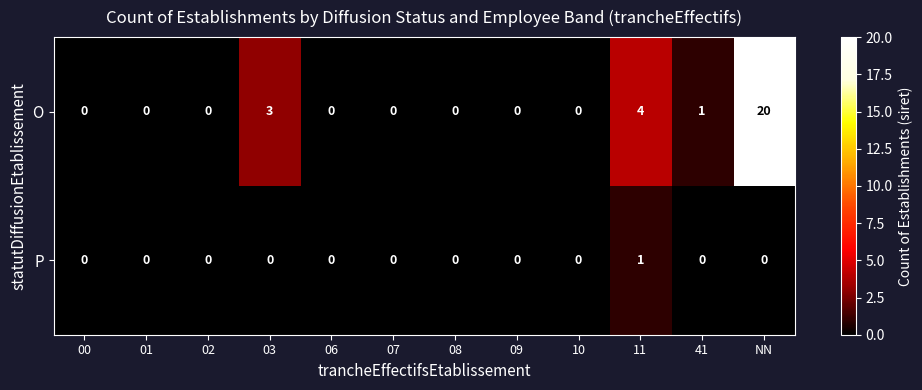

At which label is O closest to 10?

11